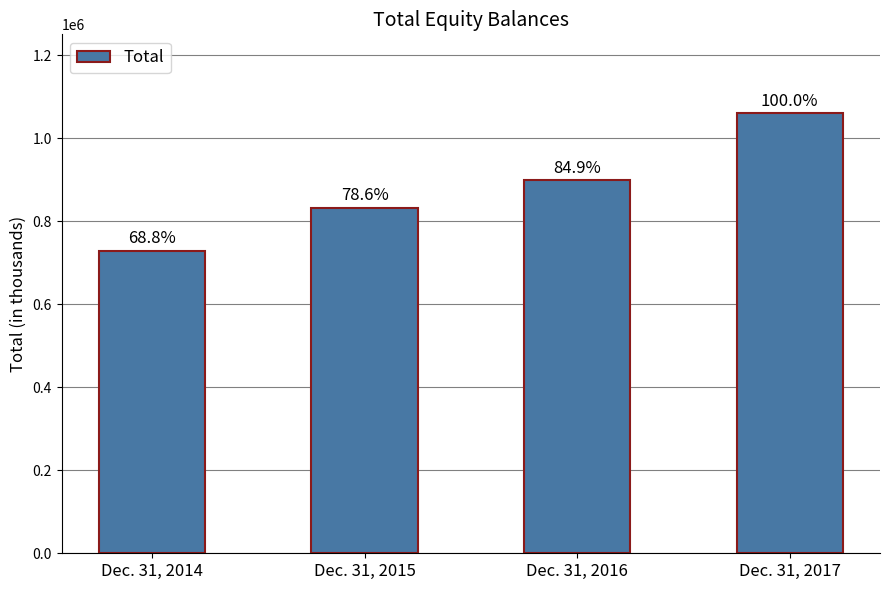

Are the bars horizontal?

No